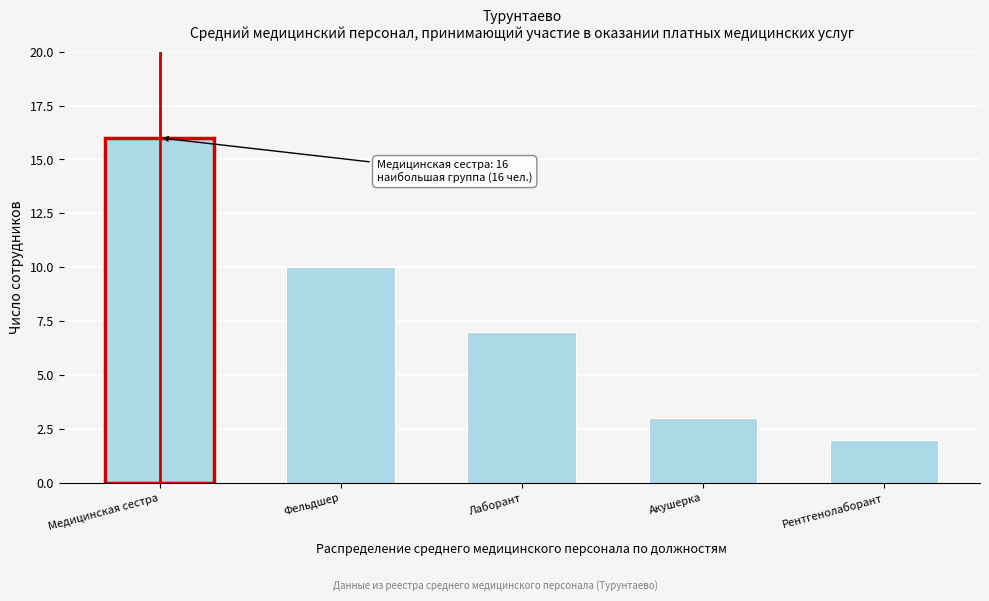

Reading right to left, extract all data points from this chart.

2	3	7	10	16